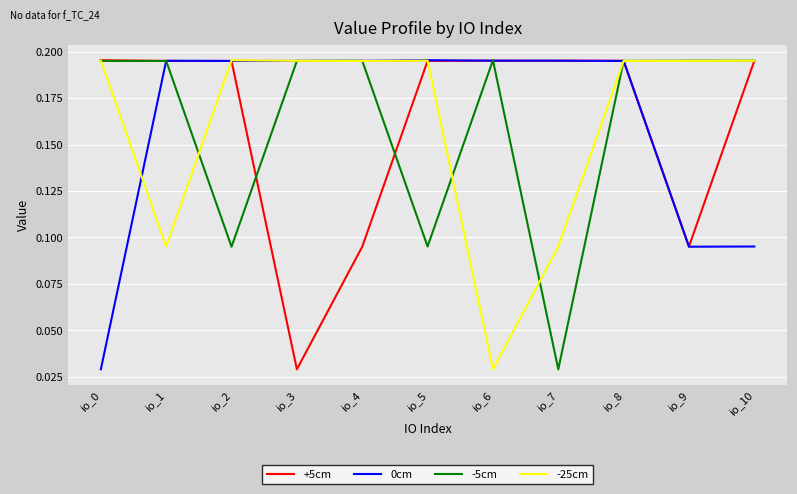

Where is +5cm nearest to the value 0?

io_3